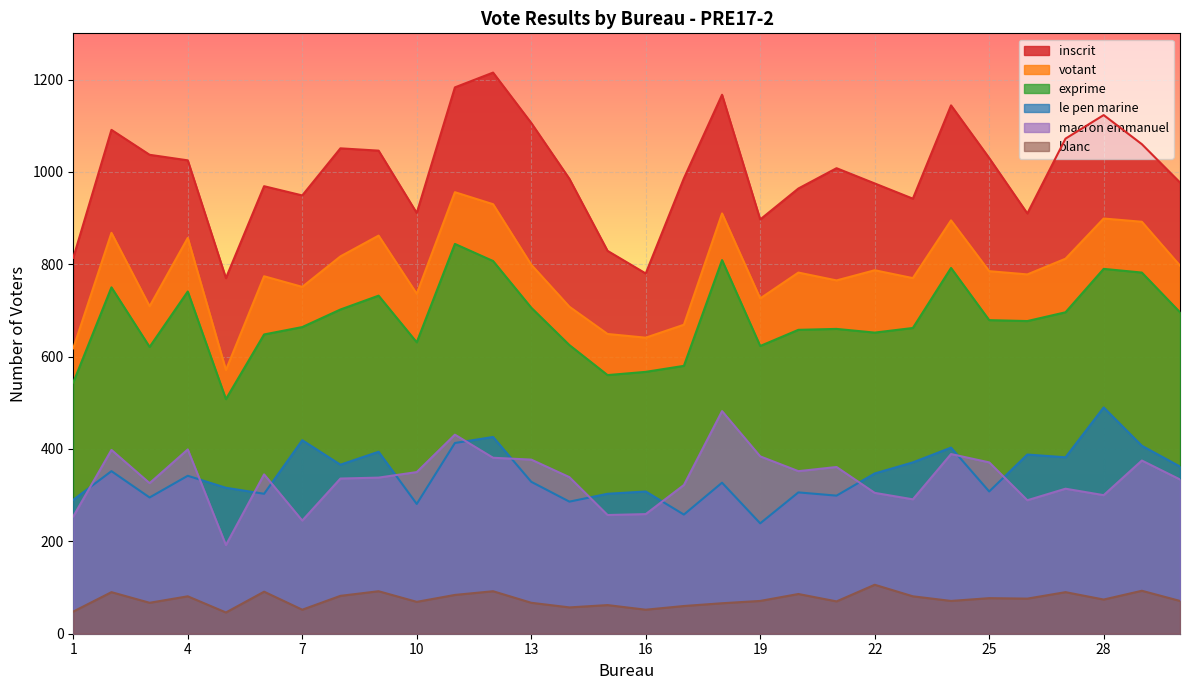

How many lines are shown in the chart?

6